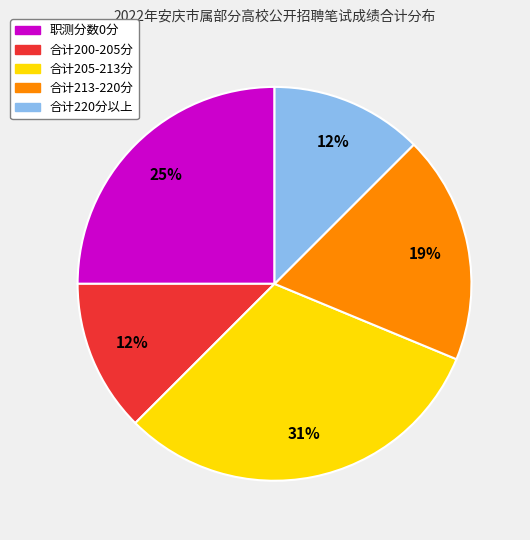

Does any single category account for the majority?

No